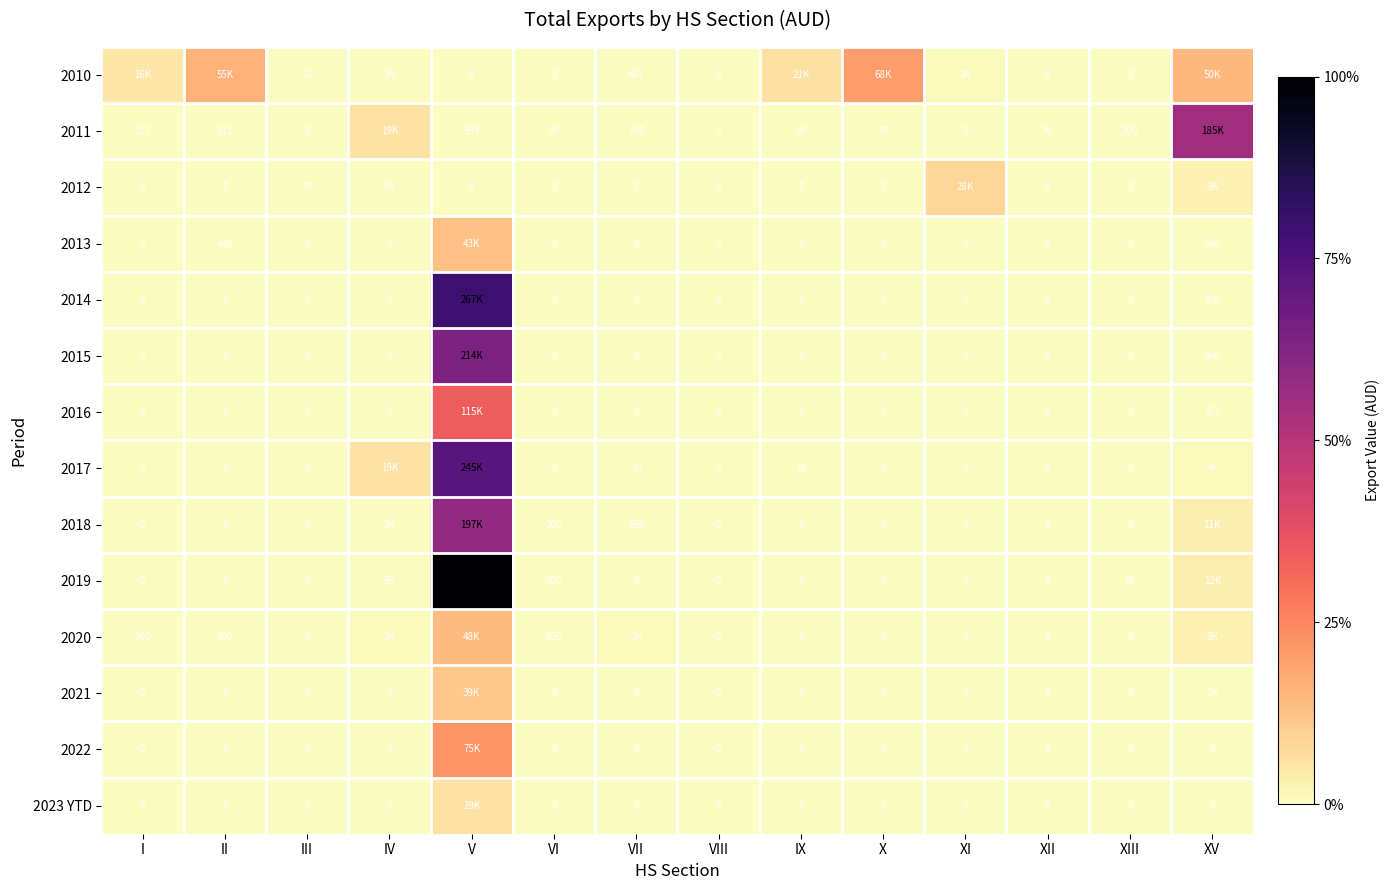

The value of 2021 at XV is 1060.0. True or false?

True